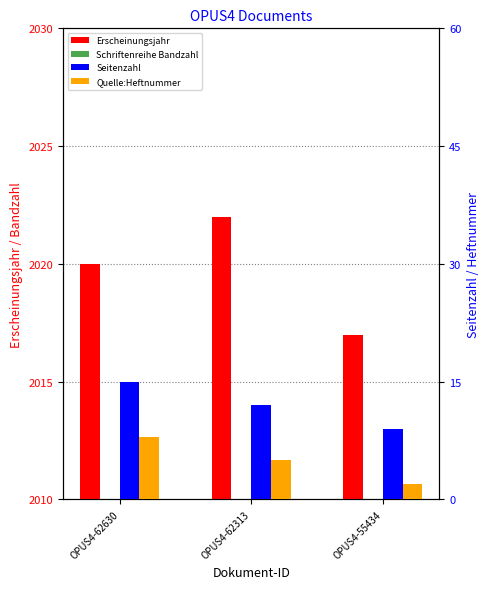

How many values in the Schriftenreihe Bandzahl series are below 16?

1